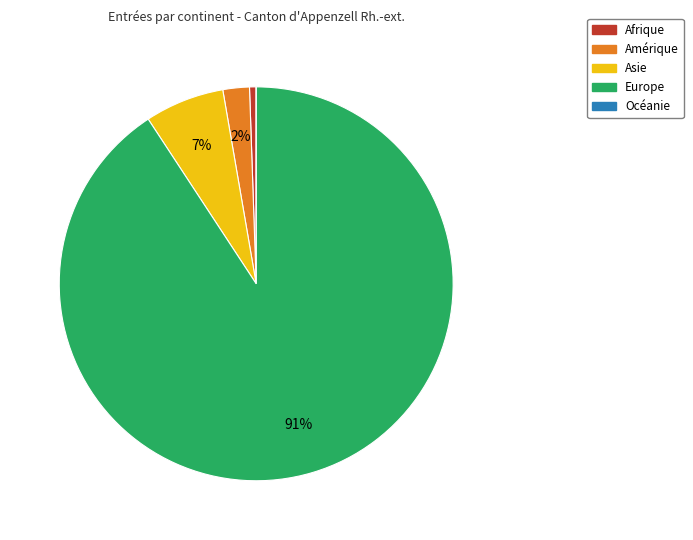

What percentage is the Afrique slice, to the nearest percent?

1%